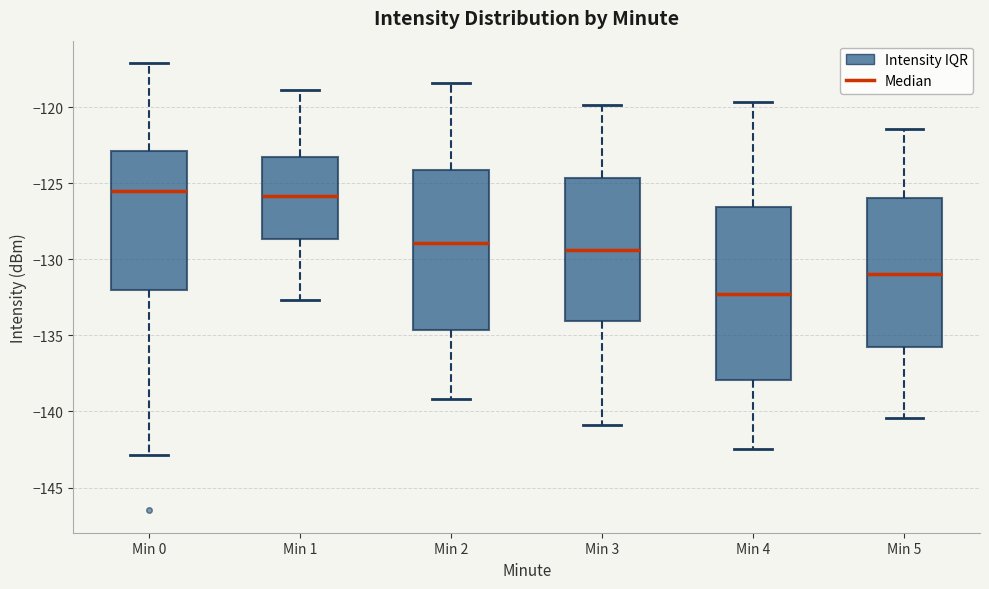

Which box is the tallest, from its lower edge to its upper edge?

Min 4